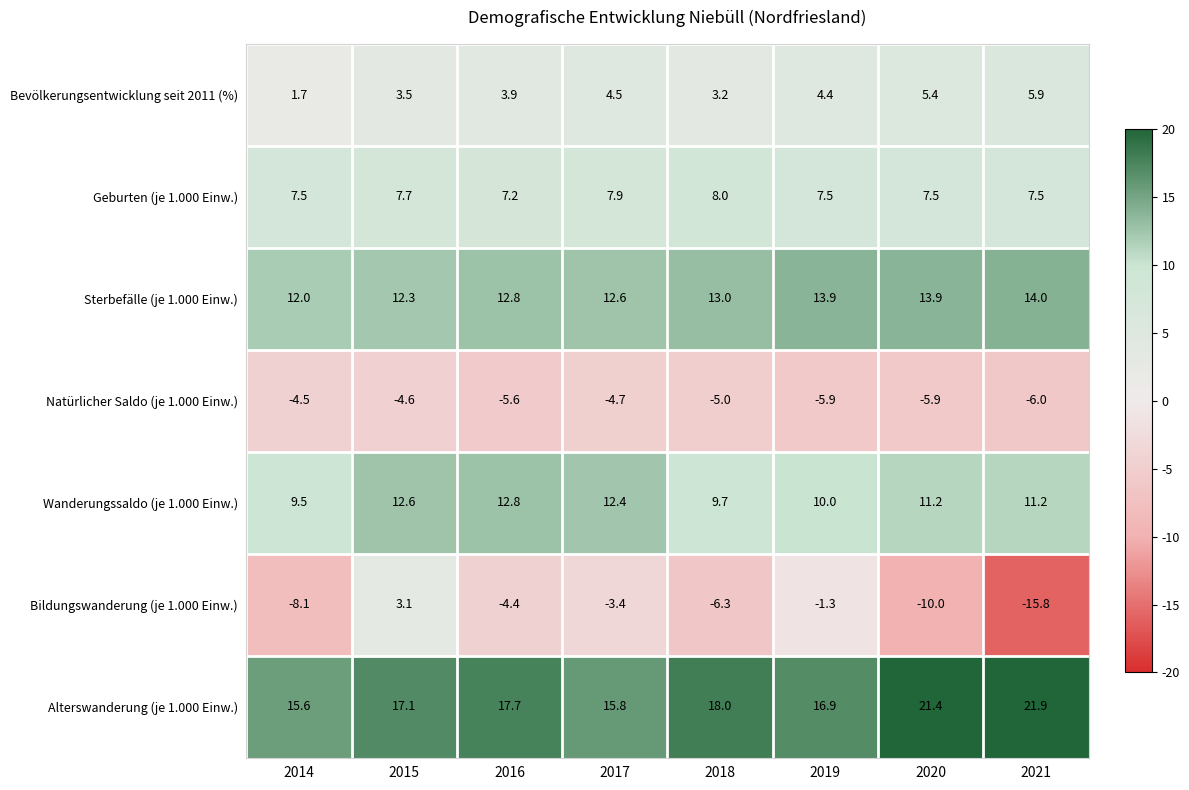

Where is Geburten (je 1.000 Einw.) nearest to the value 7?

2016